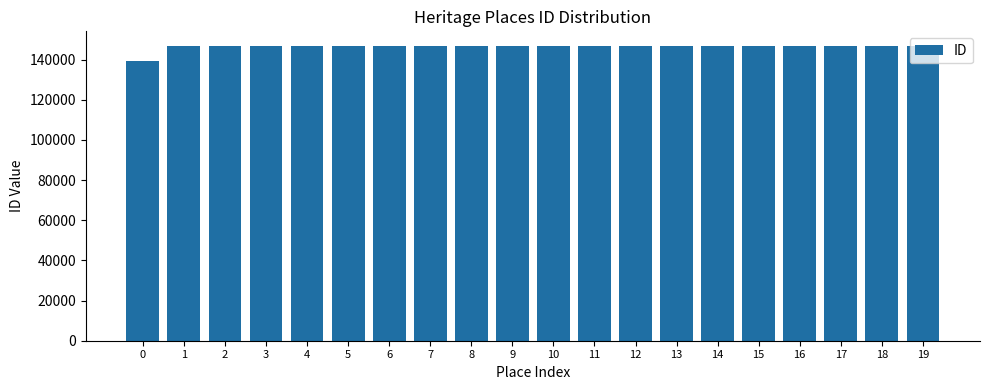

Are the bars horizontal?

No